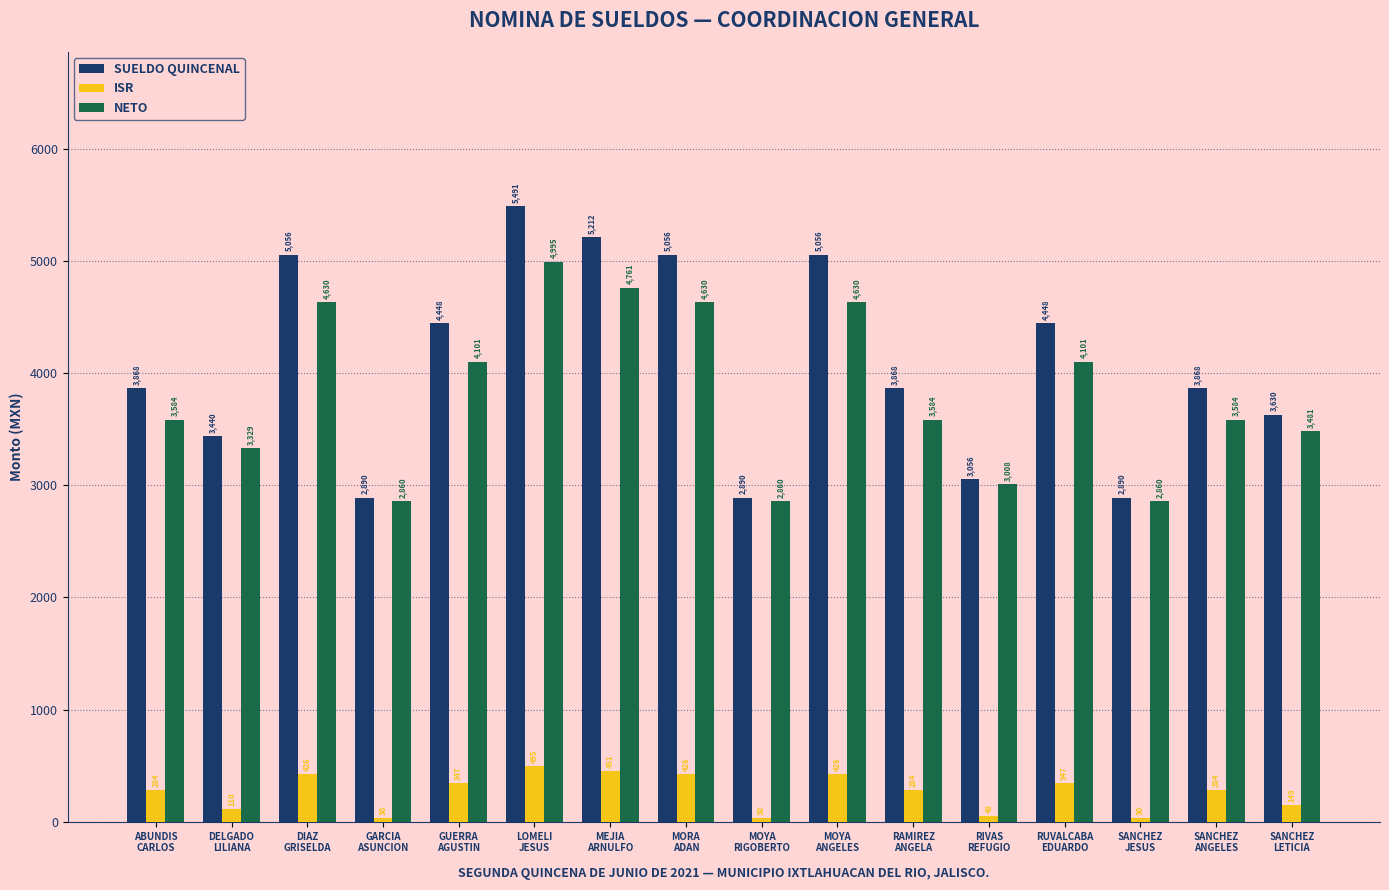

Which label corresponds to the largest value in the chart?

LOMELI
JESUS